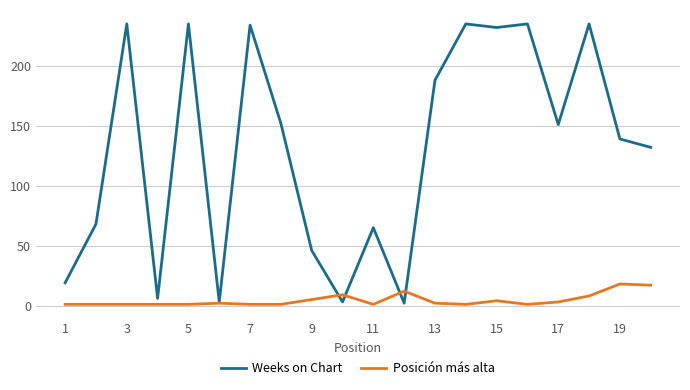

True or false: Posición más alta and Weeks on Chart intersect in this chart.

True